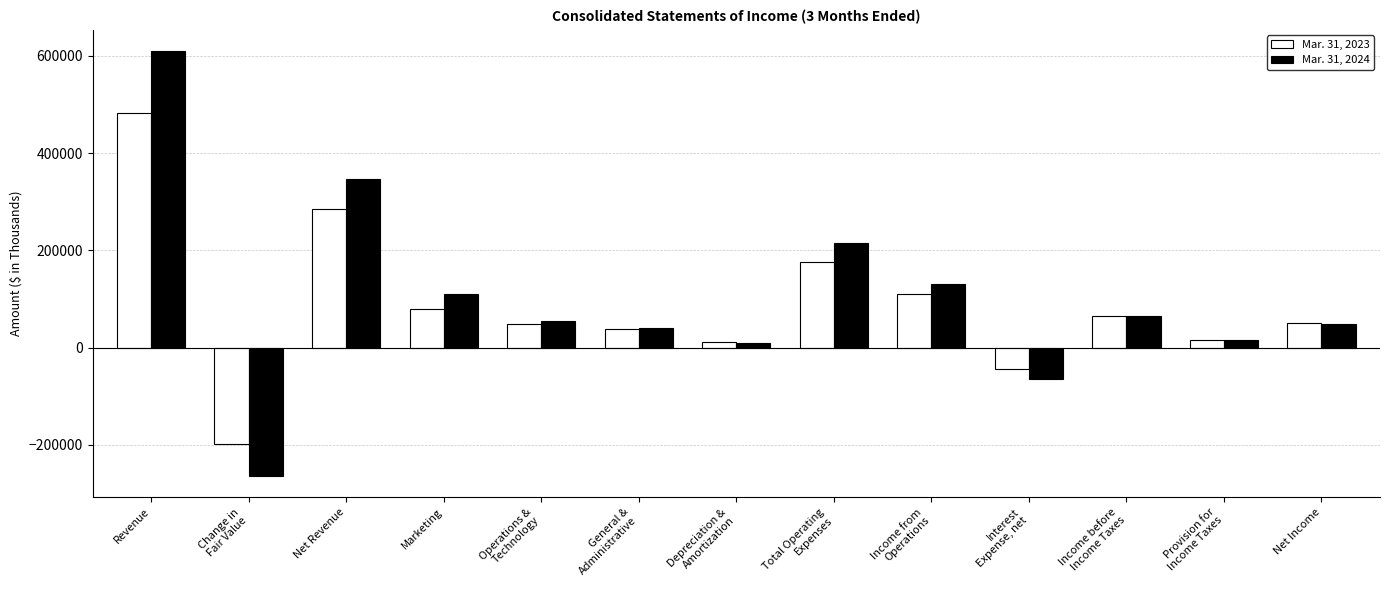

What is the difference between the Mar. 31, 2023 values at Income from
Operations and Provision for
Income Taxes?

94554